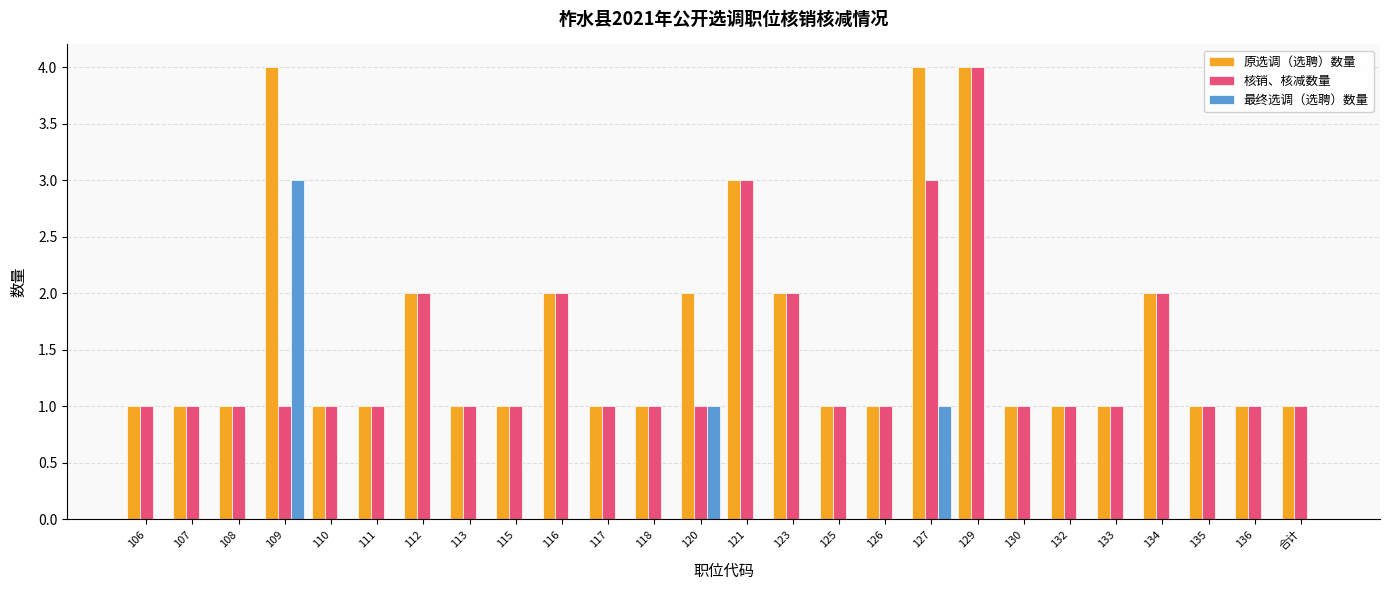

True or false: 原选调（选聘）数量 has a value of 1 at 106.

True